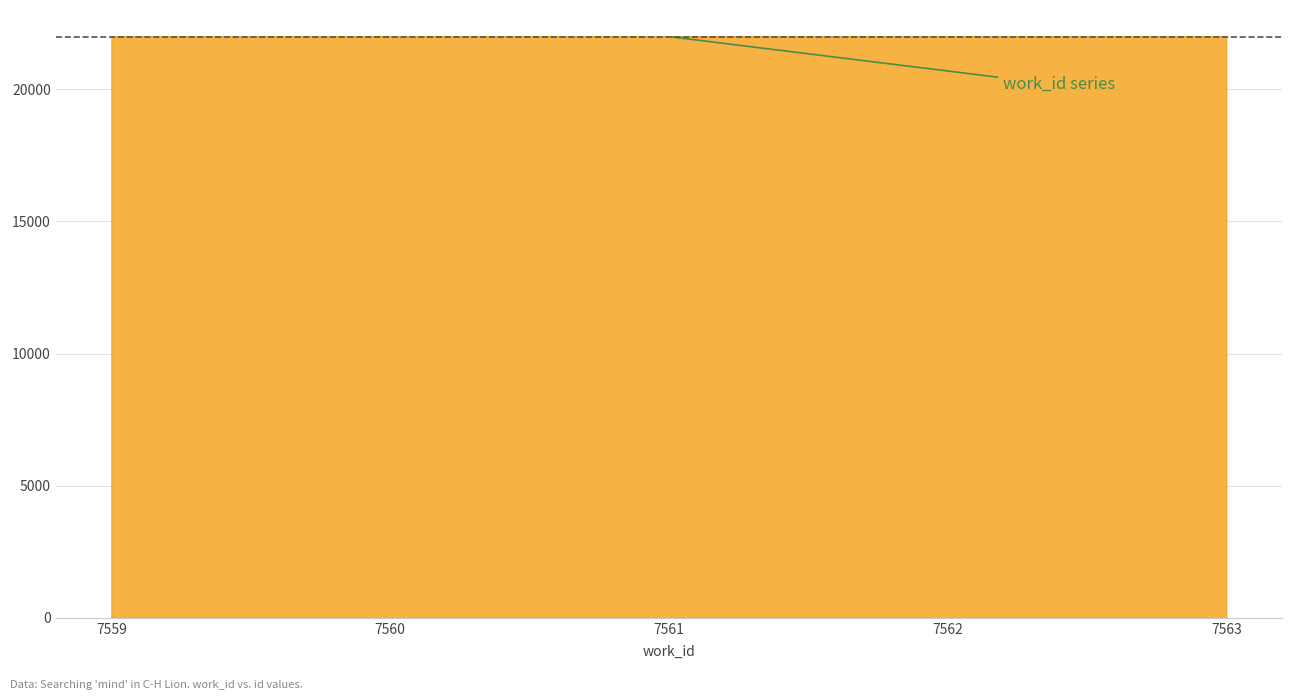

True or false: the data shows 21992 at 7559.

True